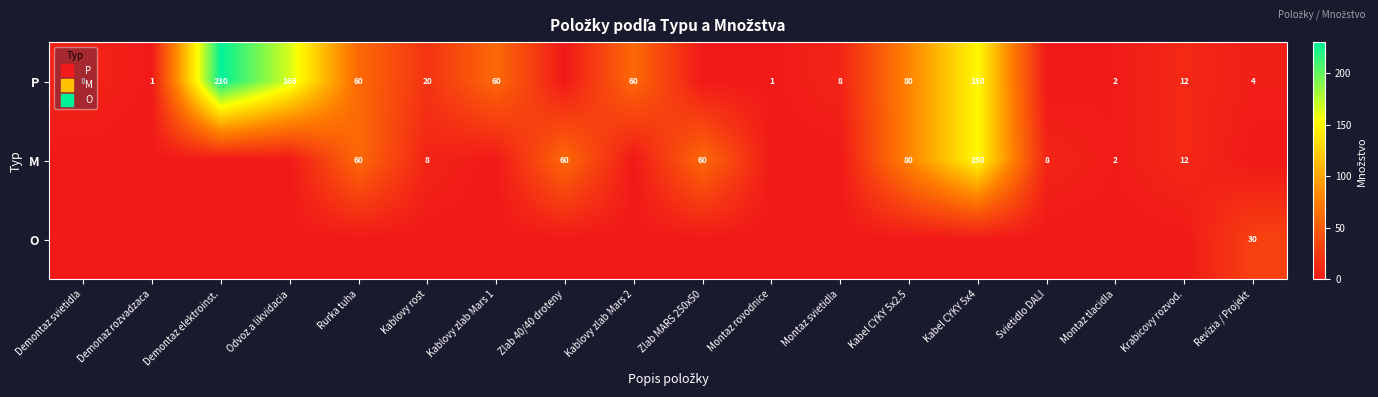

Rank the categories by M value from highest to lowest.

Kabel CYKY 5x4, Kabel CYKY 5x2.5, Rurka tuha, Zlab 40/40 droteny, Zlab MARS 250x50, Krabicovy rozvod., Kablovy rost, Svietidlo DALI, Montaz tlacidla, Demontaz svietidla, Demonaz rozvadzaca, Demontaz elektroinst., Odvoz a likvidacia, Kablovy zlab Mars 1, Kablovy zlab Mars 2, Montaz rovodnice, Montaz svietidla, Revízia / Projekt